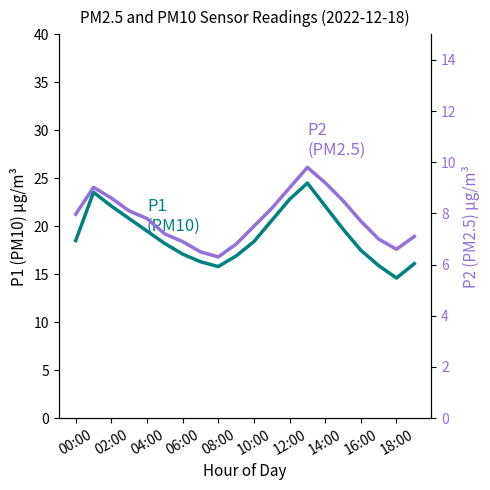

The P1 (PM10) series shows 25.5 at 10:00. True or false?

False